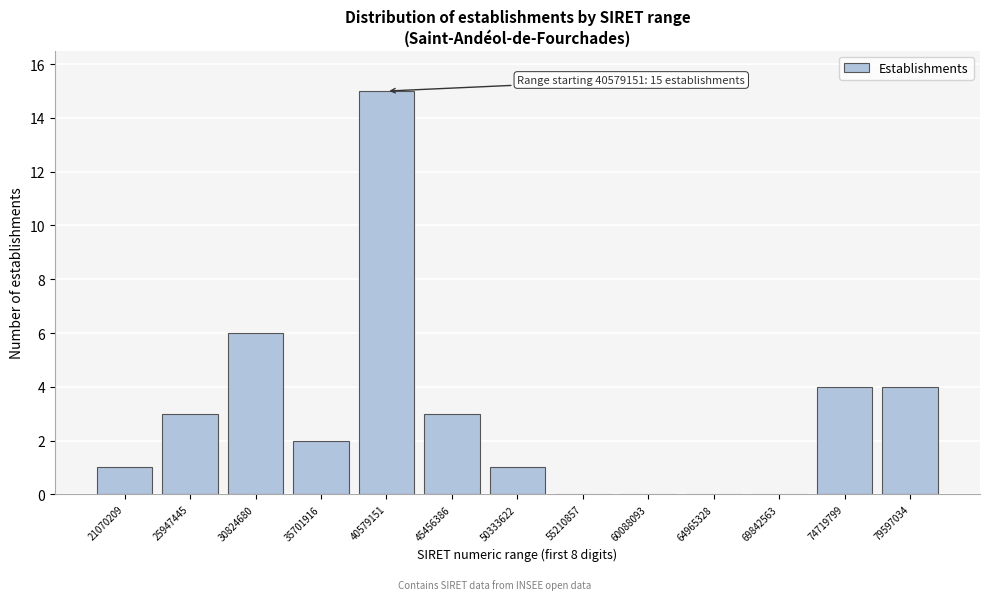

Reading right to left, extract all data points from this chart.

79597034=4	74719799=4	69842563=0	64965328=0	60088093=0	55210857=0	50333622=1	45456386=3	40579151=15	35701916=2	30824680=6	25947445=3	21070209=1